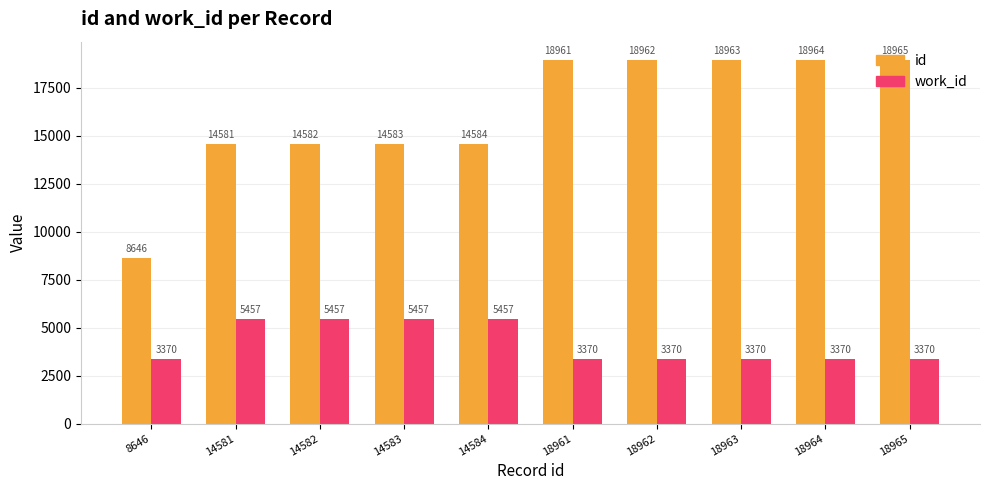

Does the chart contain any negative values?

No